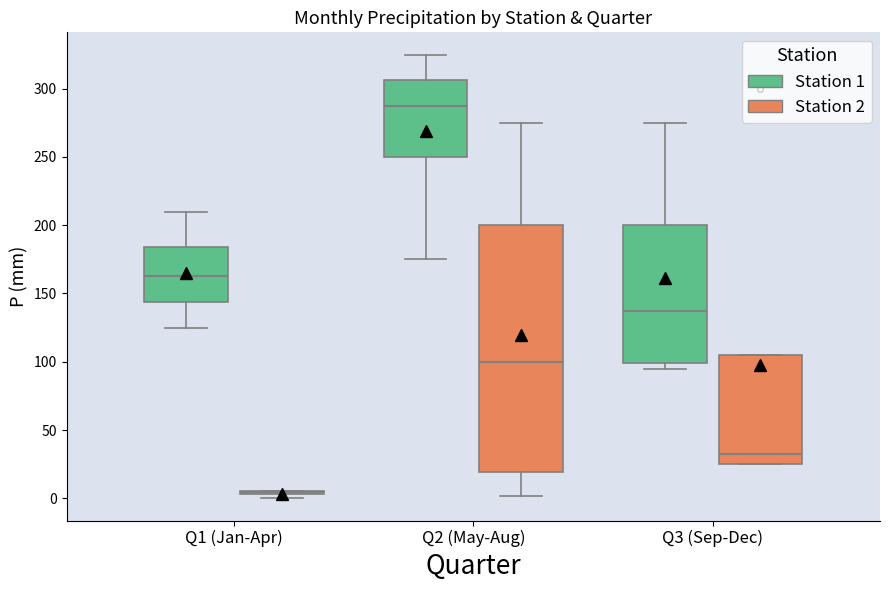

Comparing the boxes themselves (not the whiskers), which one is the tallest?

Q2 (May-Aug) (Station 2)